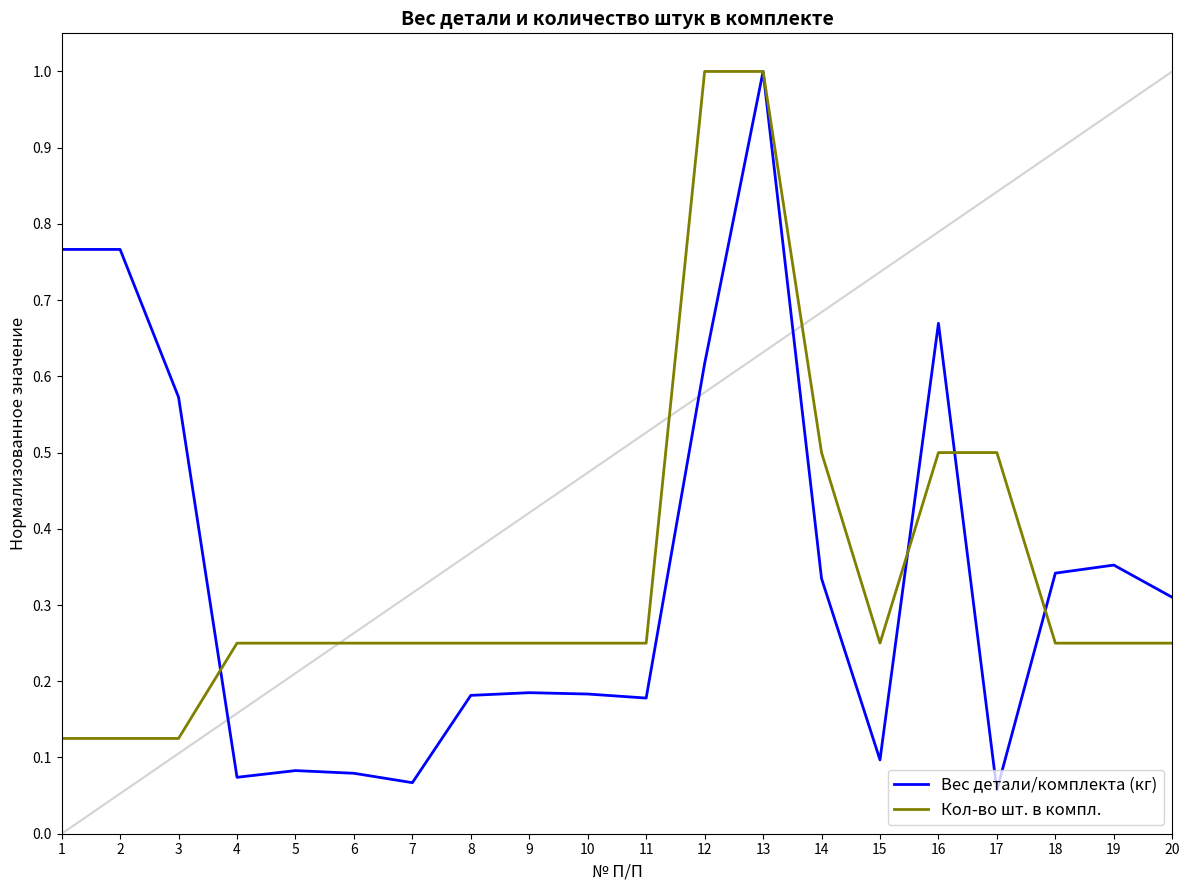

Which series changed the most between 1 and 18?

Вес детали/комплекта (кг)